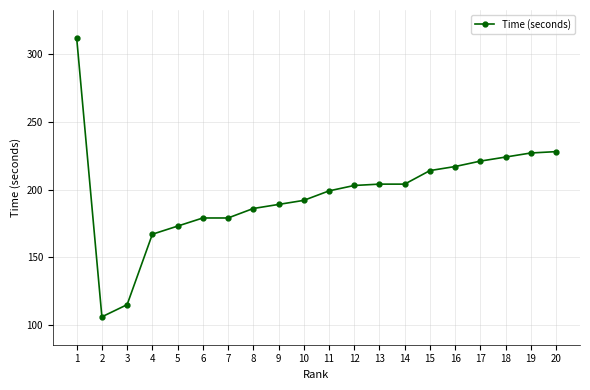

Where is the first local minimum?

2